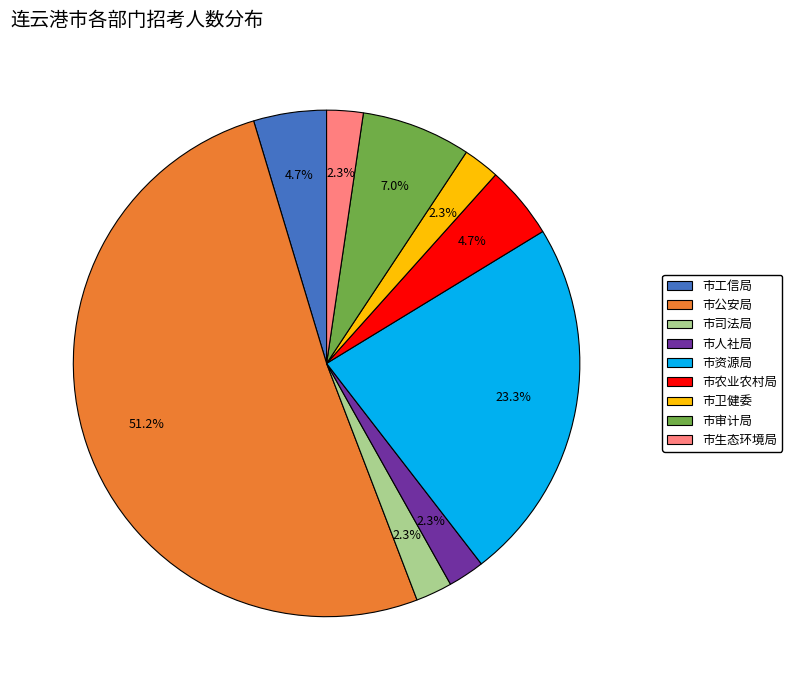

Is there a majority slice in this chart?

Yes